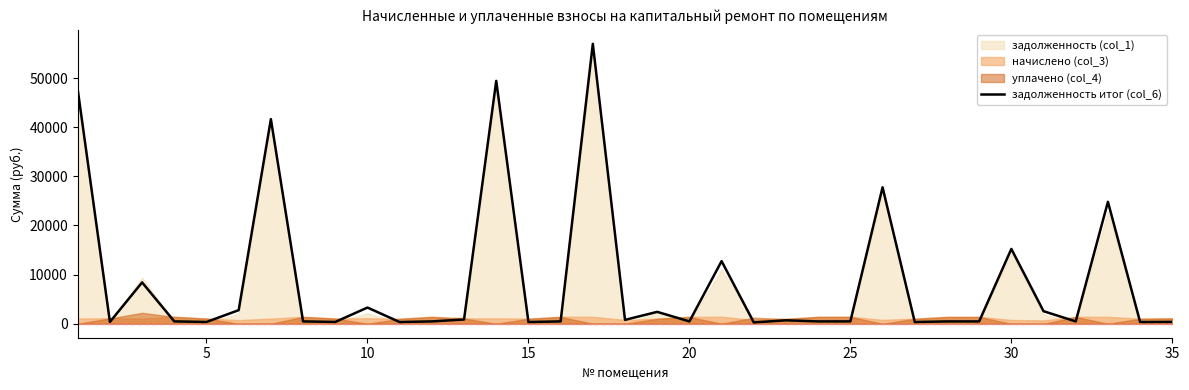

True or false: the data shows 140.1 at 35.

False